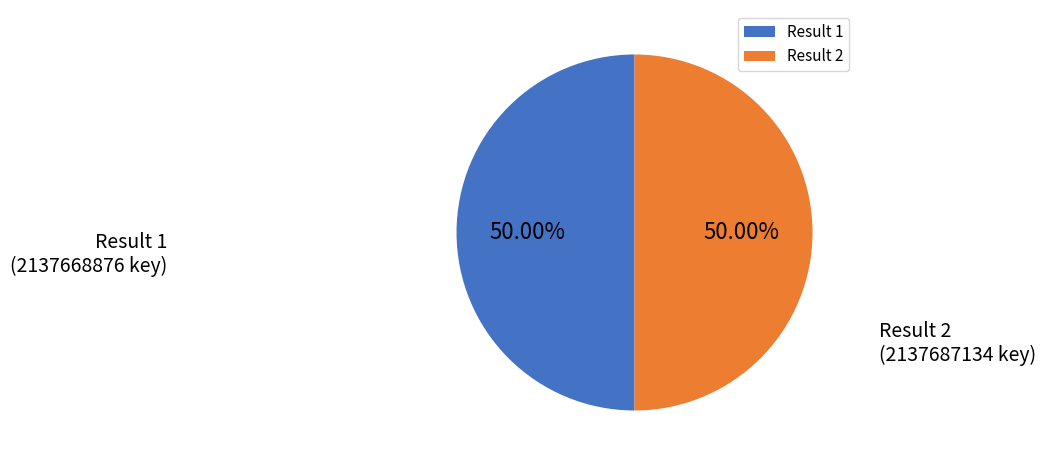

What is the ratio of the value at Result 2 to the value at Result 1?

1.0